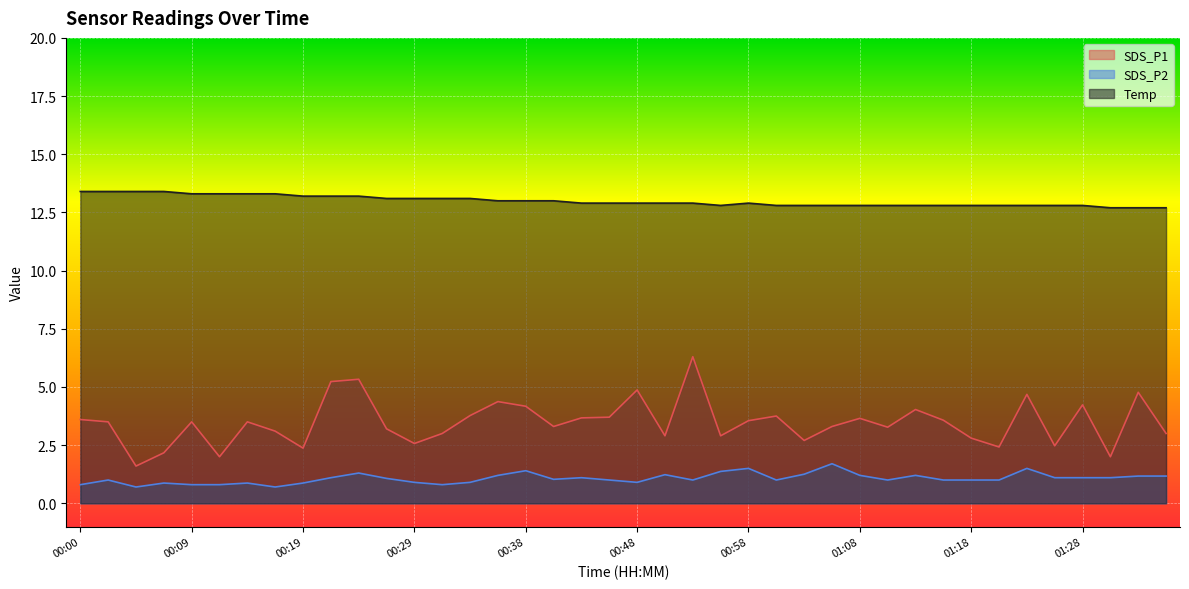

At which category is the sum across all series the highest?

00:53